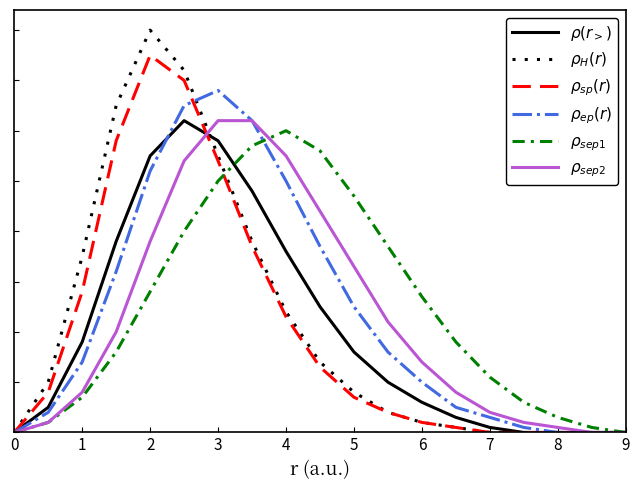

Which series has the largest total across all categories?

$\rho_{sep1}$